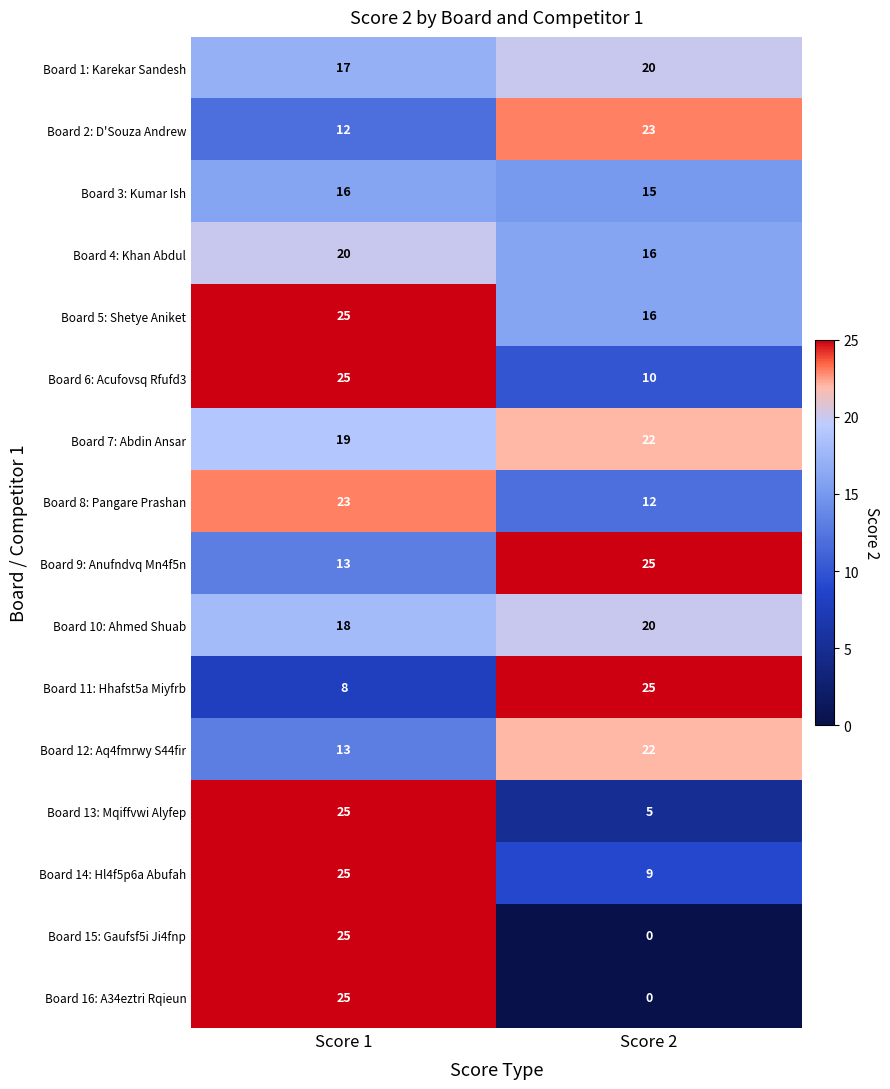

How many values in Board 15: Gaufsf5i Ji4fnp are above zero?

1